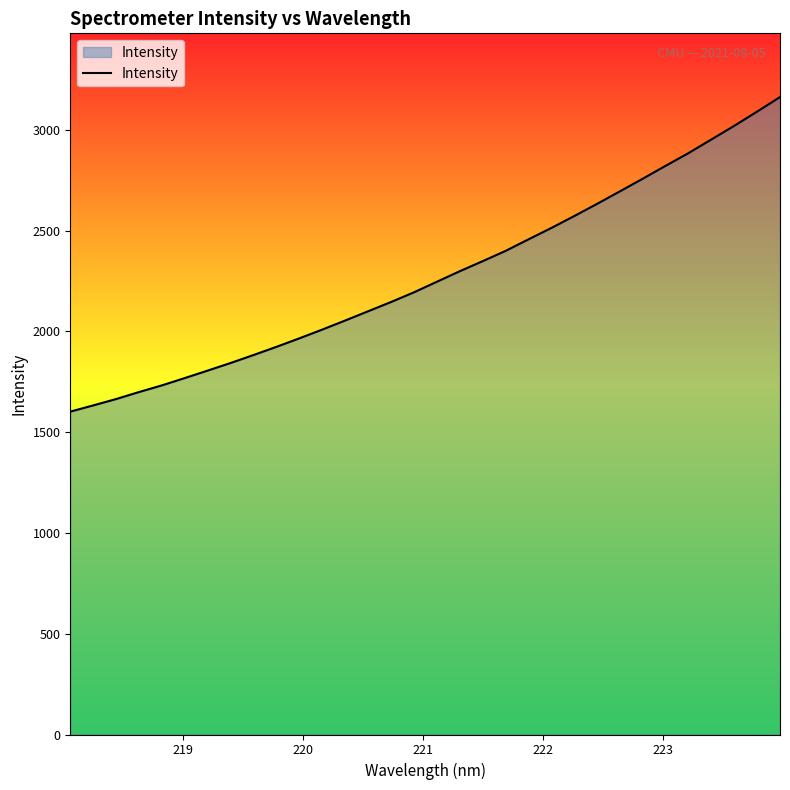

What is the minimum value shown in the chart?

1602.2